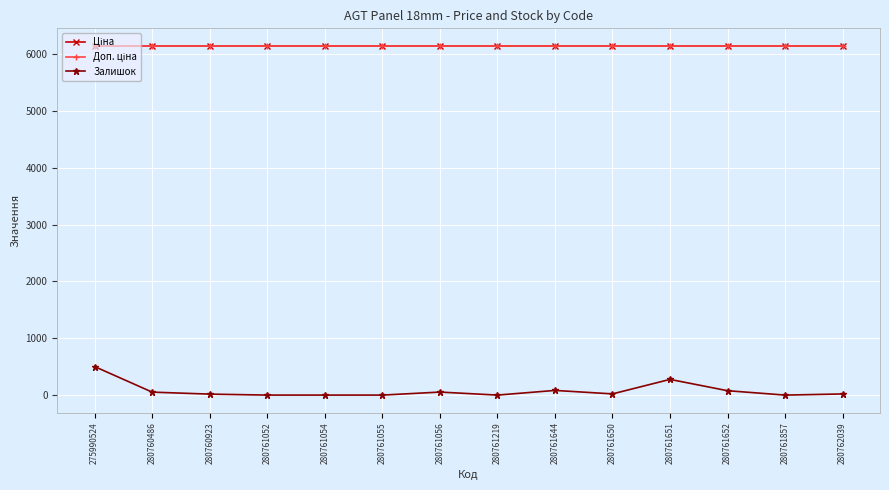

At which category is the sum across all series the highest?

275990524